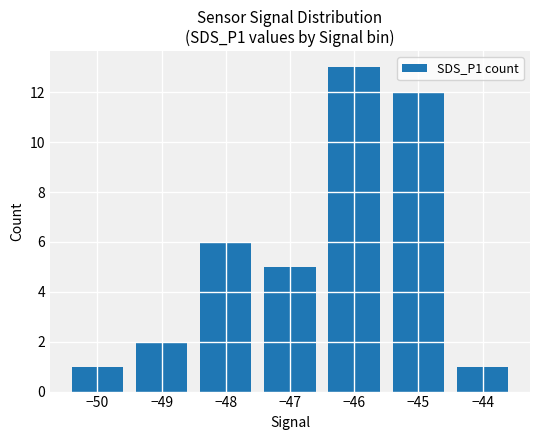

What is the minimum value shown in the chart?

1